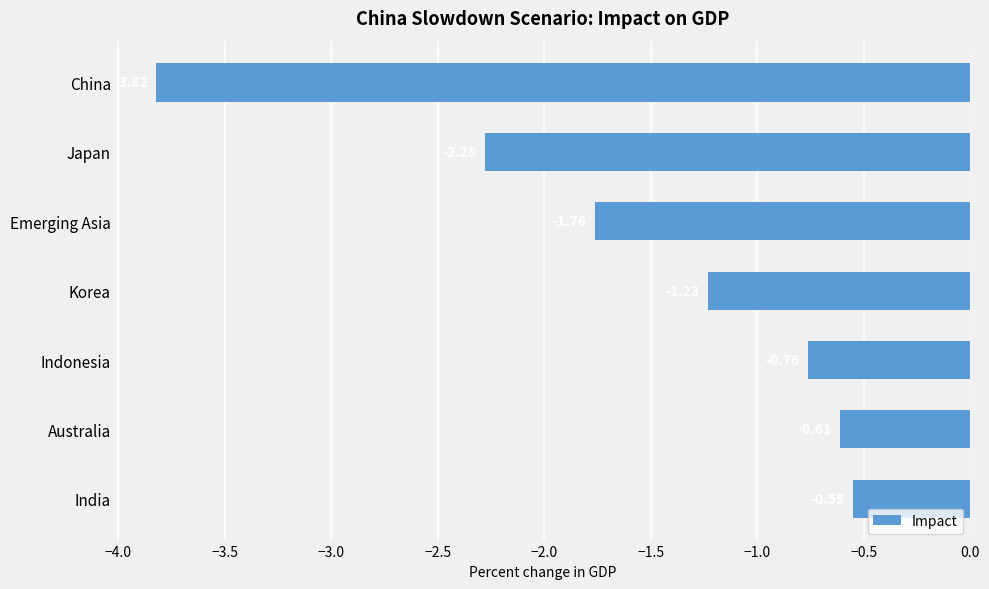

What is the change in value from China to Korea?

+2.6